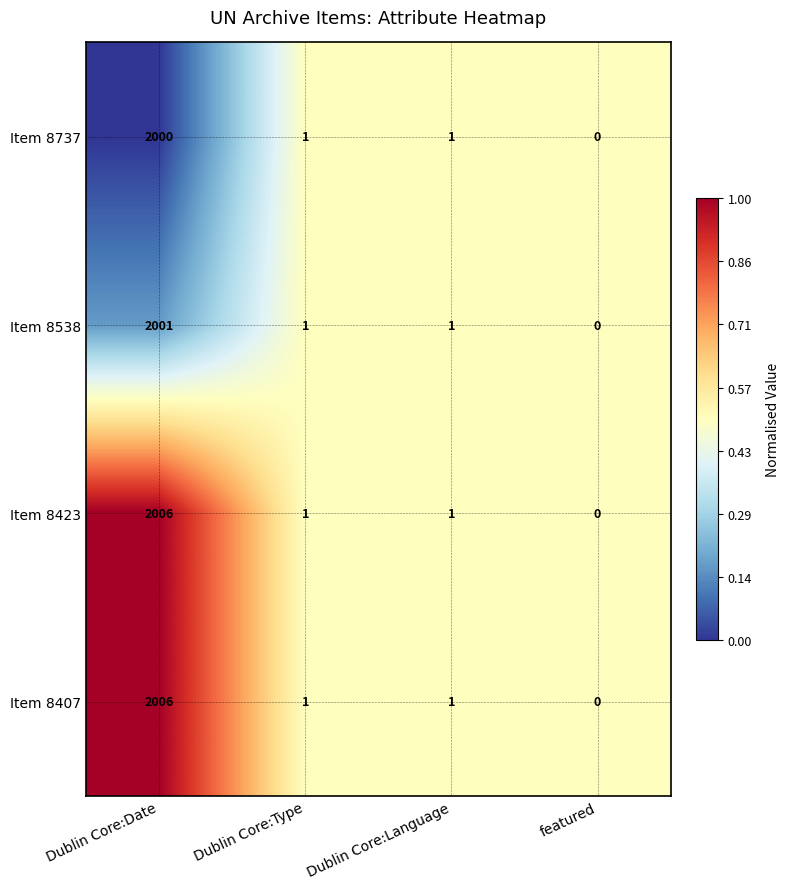

What is the difference between the Item 8423 values at Dublin Core:Date and featured?

2006